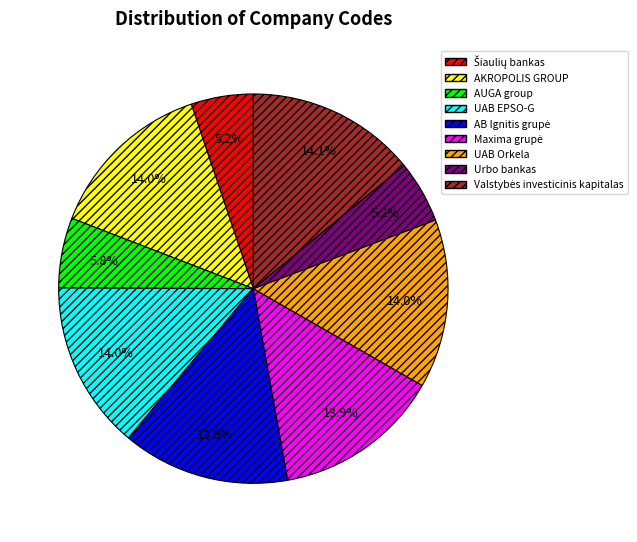

Is AUGA group the majority of the pie?

No